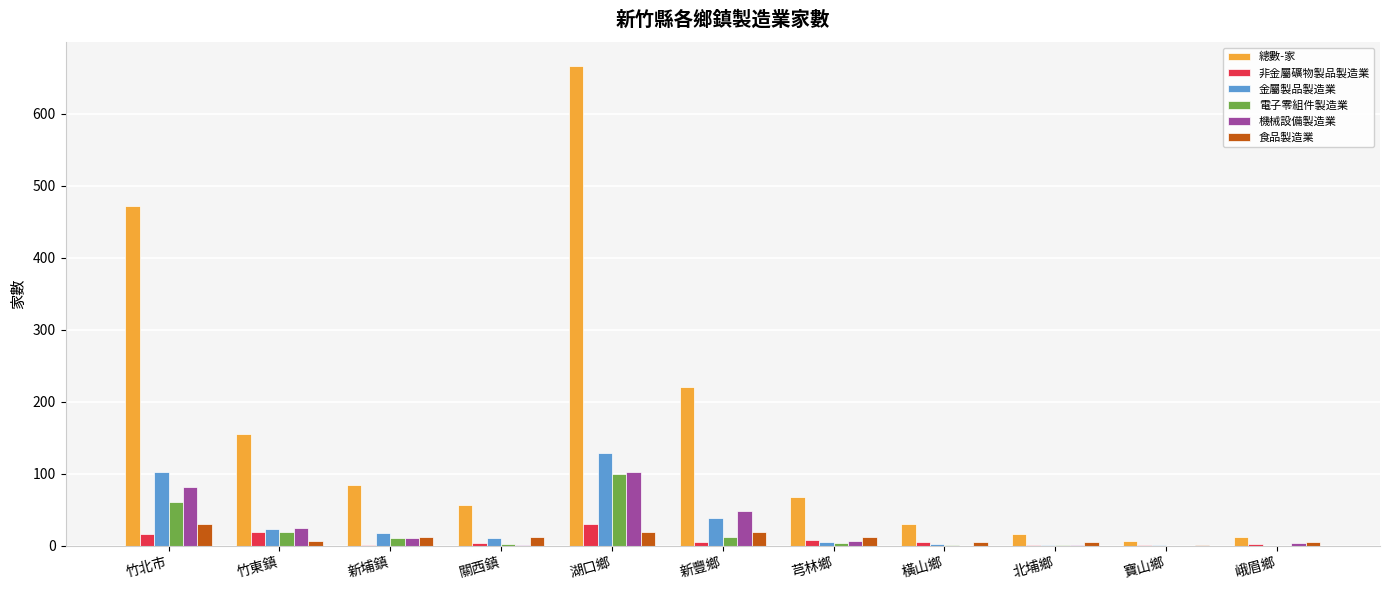

The value of 總數-家 at 峨眉鄉 is 13. True or false?

True